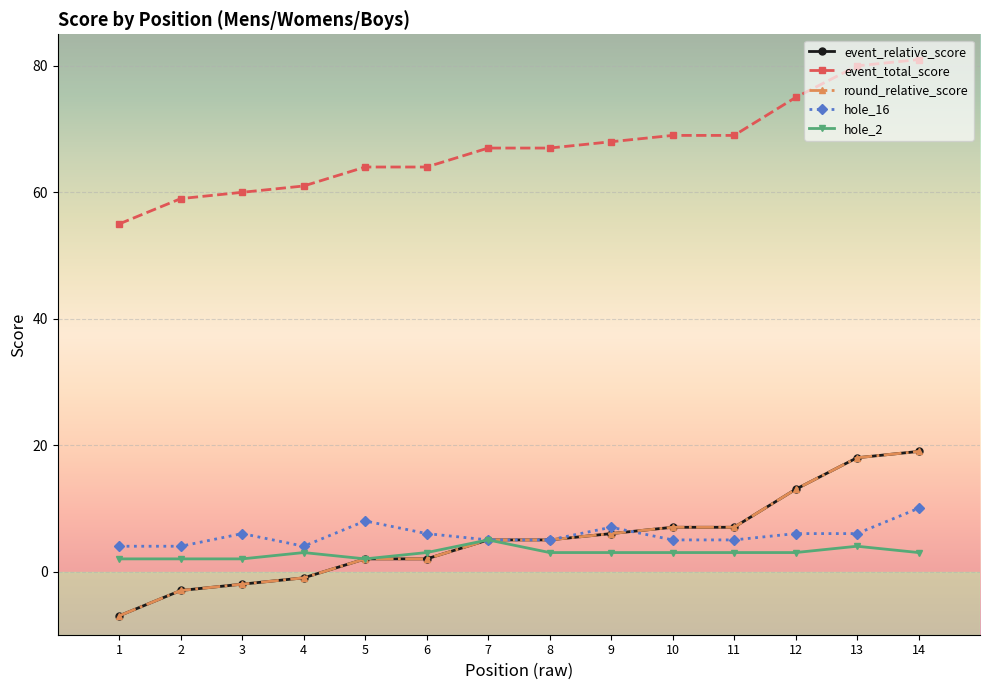

In hole_16, how many points are higher than both neighbors (excluding endpoints)?

3